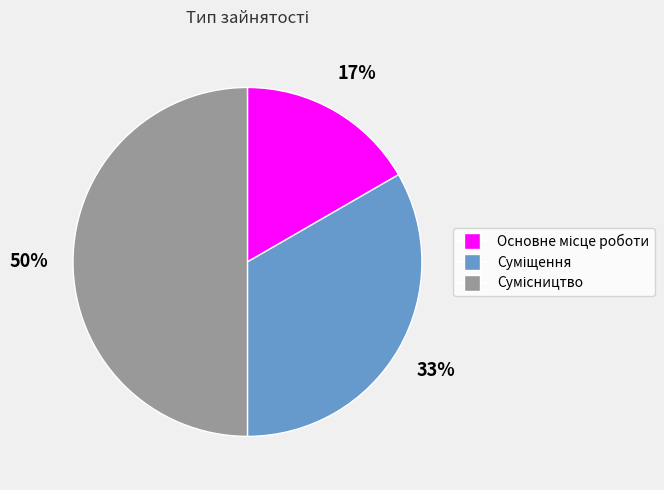

To the nearest percent, what is the difference between the largest and smallest slice percentages?

33%